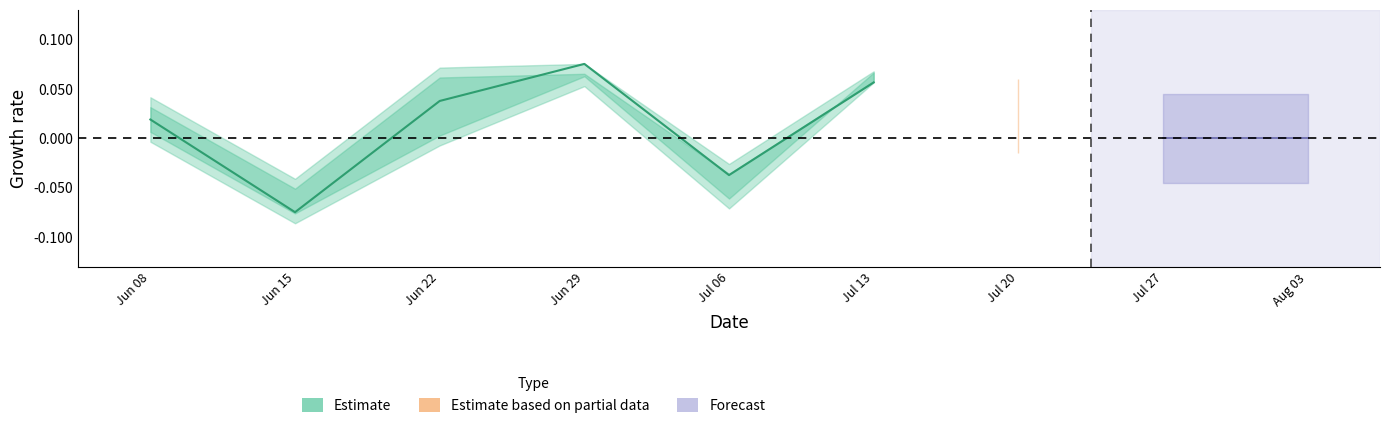

How many lines are shown in the chart?

1